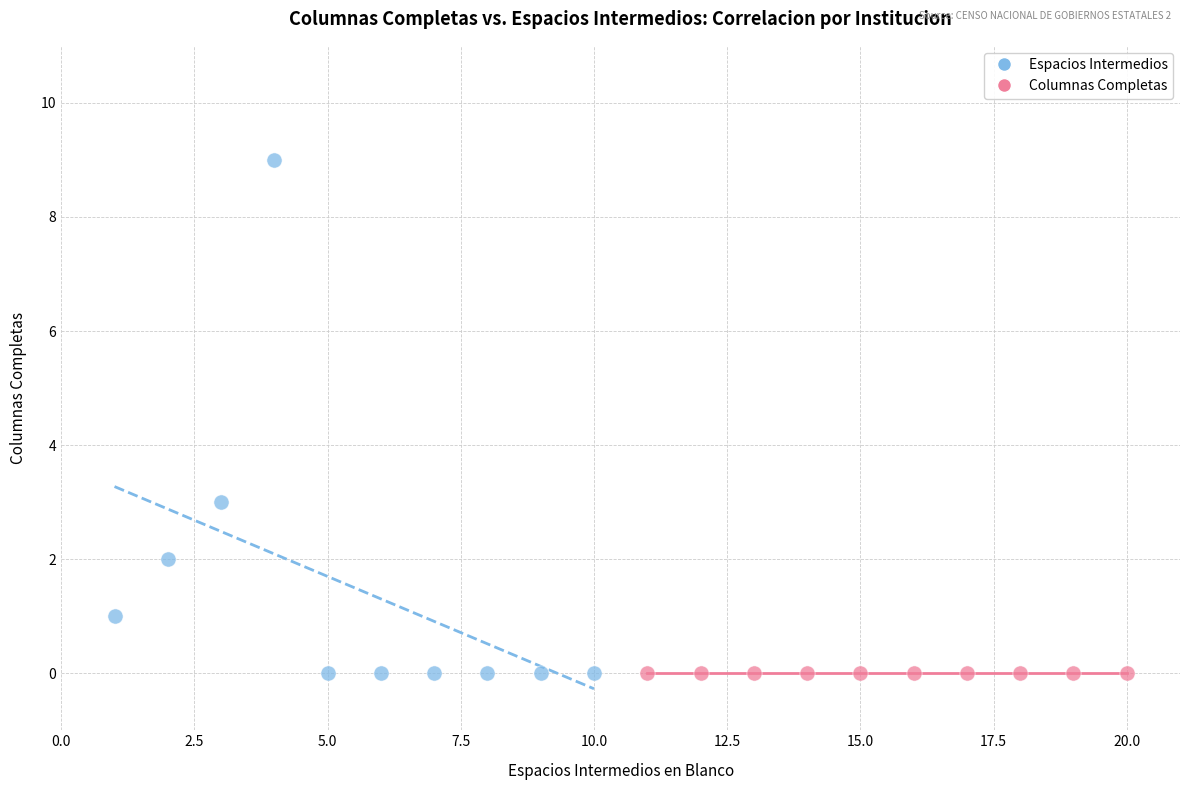

Which series contains the highest Y value?

Espacios Intermedios